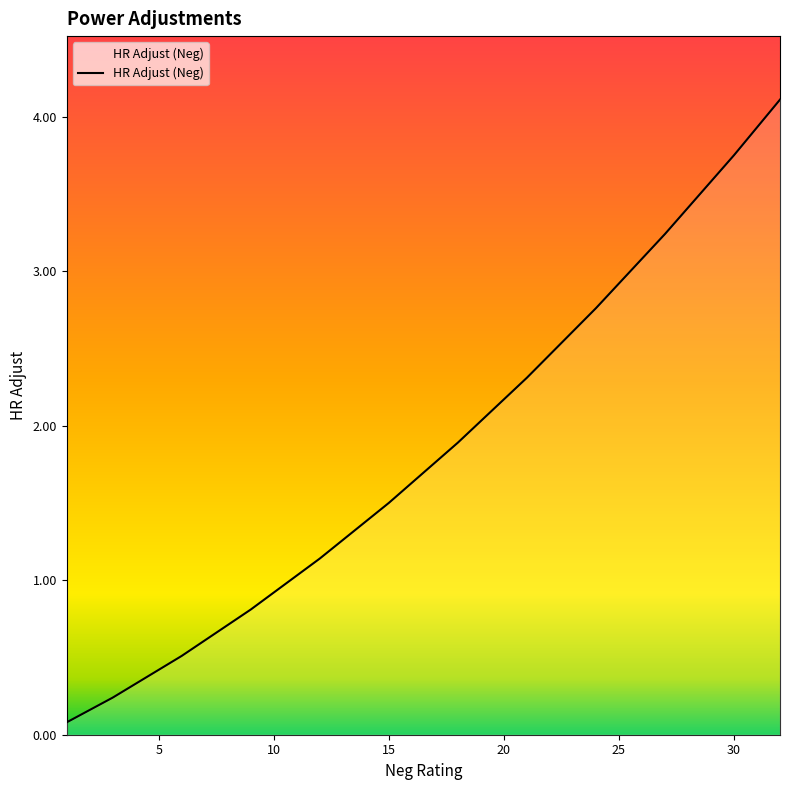

What is the difference between the maximum and minimum values?

4.0